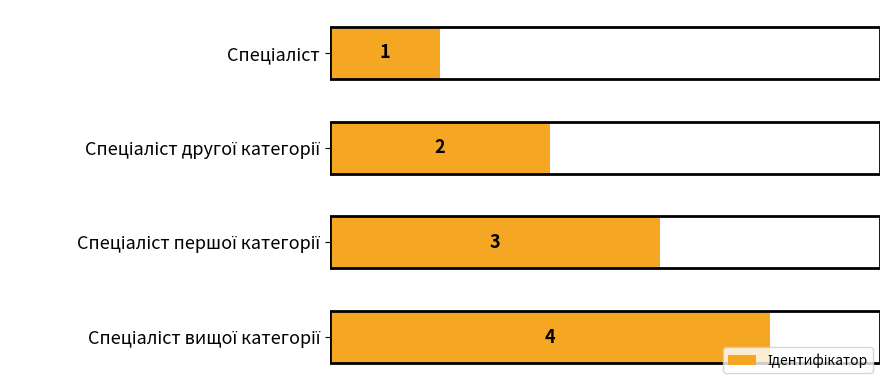

What is the greatest value displayed?

4